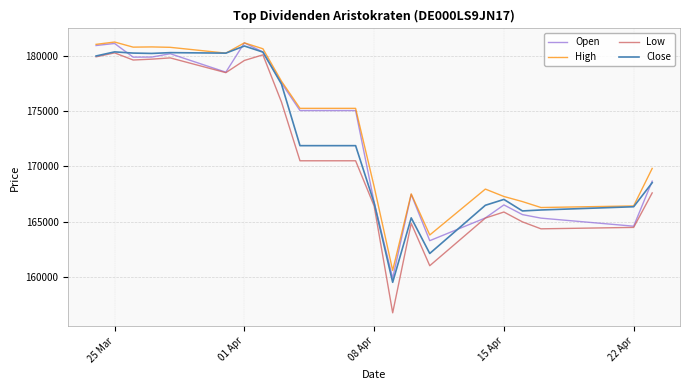

True or false: Low and High intersect in this chart.

False